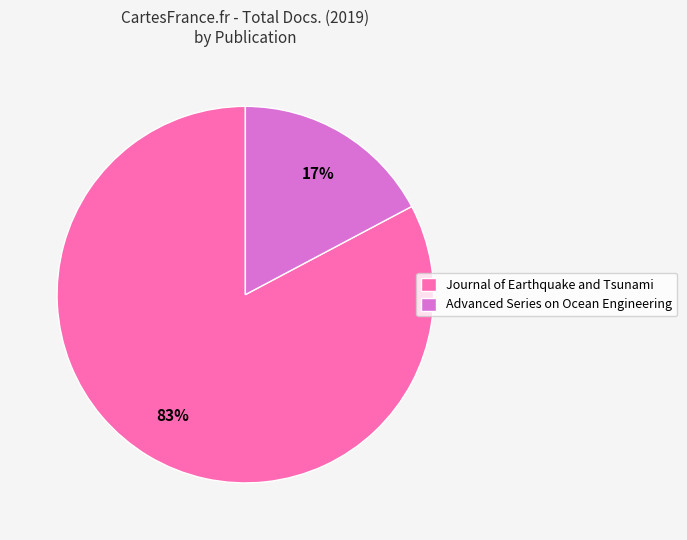

Which slice is the smallest?

Advanced Series on Ocean Engineering